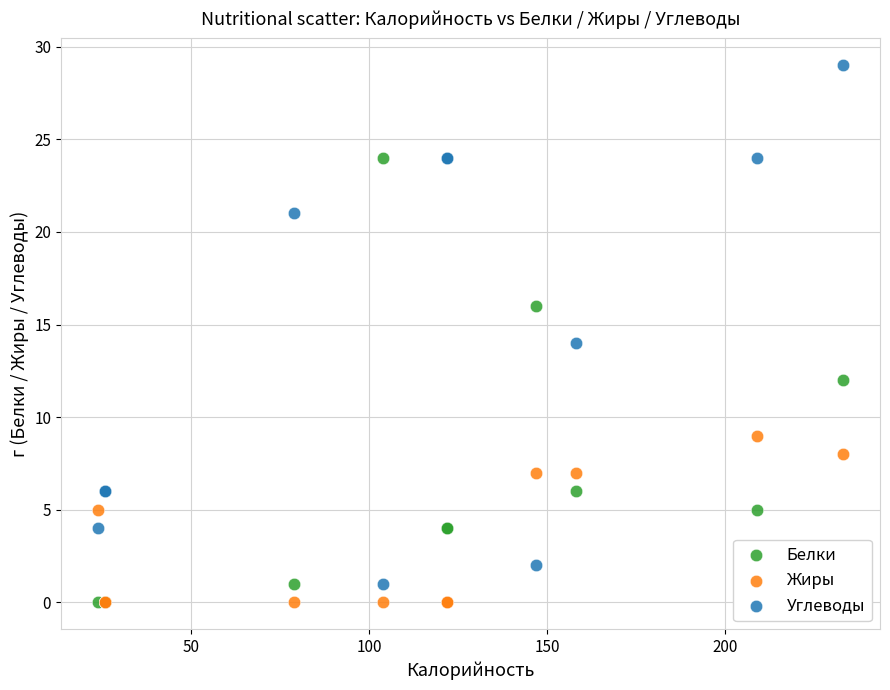

Which series reaches the maximum Y coordinate?

Углеводы